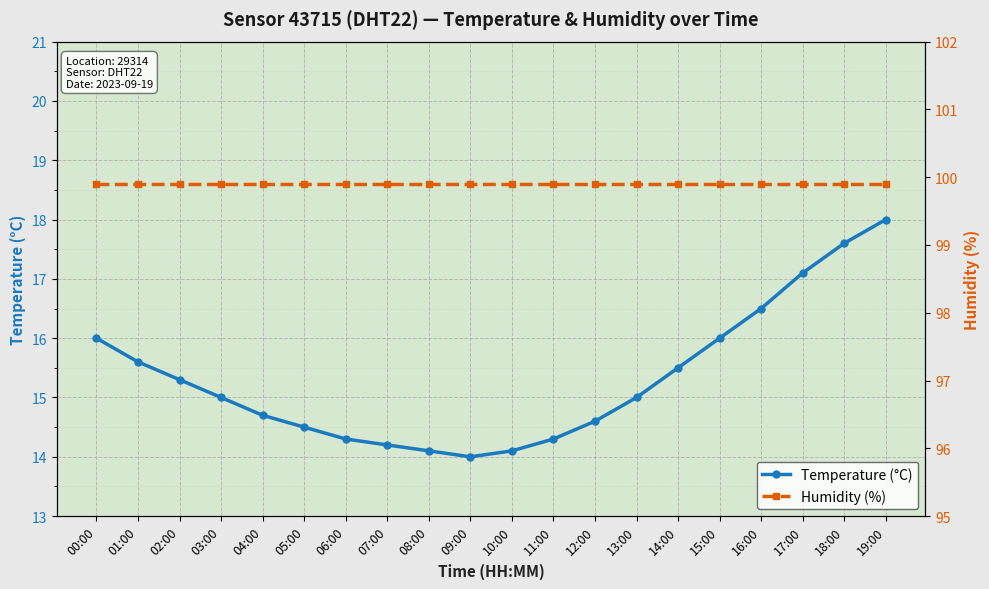

What is the value of the Temperature (°C) point at the 17th from the left?

16.5